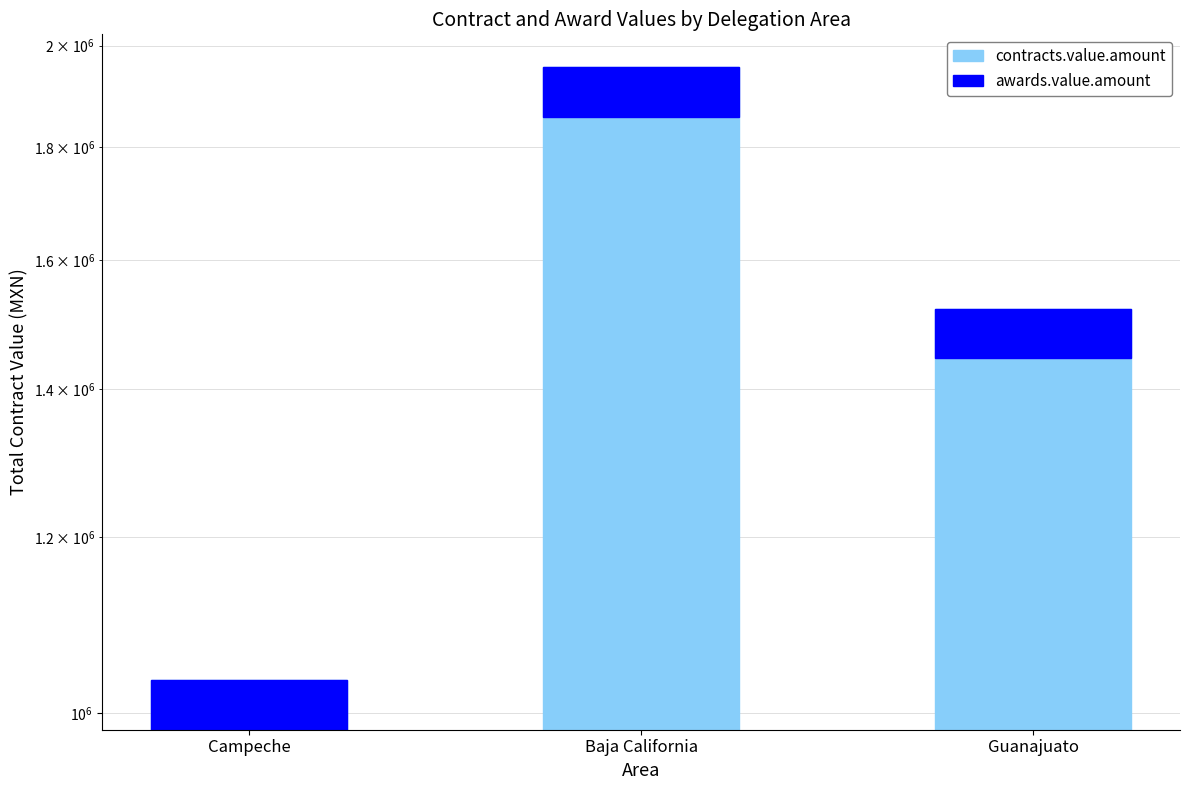

List the labels in order of awards.value.amount value, smallest first.

Campeche, Guanajuato, Baja California